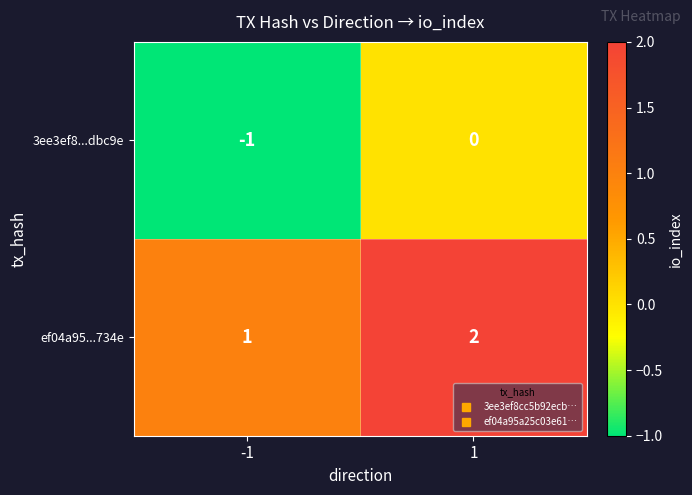

What is the sum of all ef04a95...734e values?

3